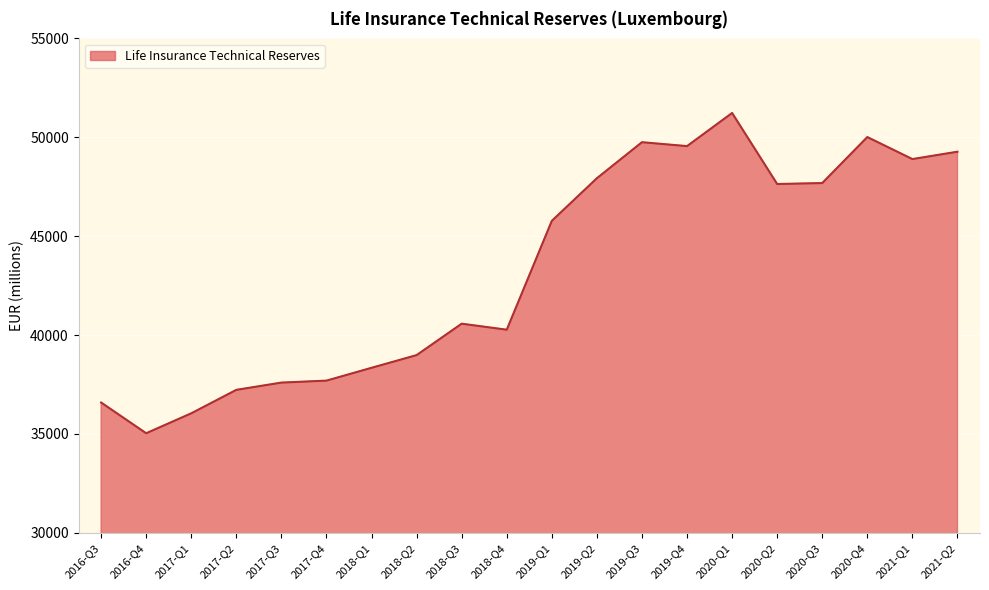

What is the sum of the values at 2019-Q3 and 2018-Q1?

88094